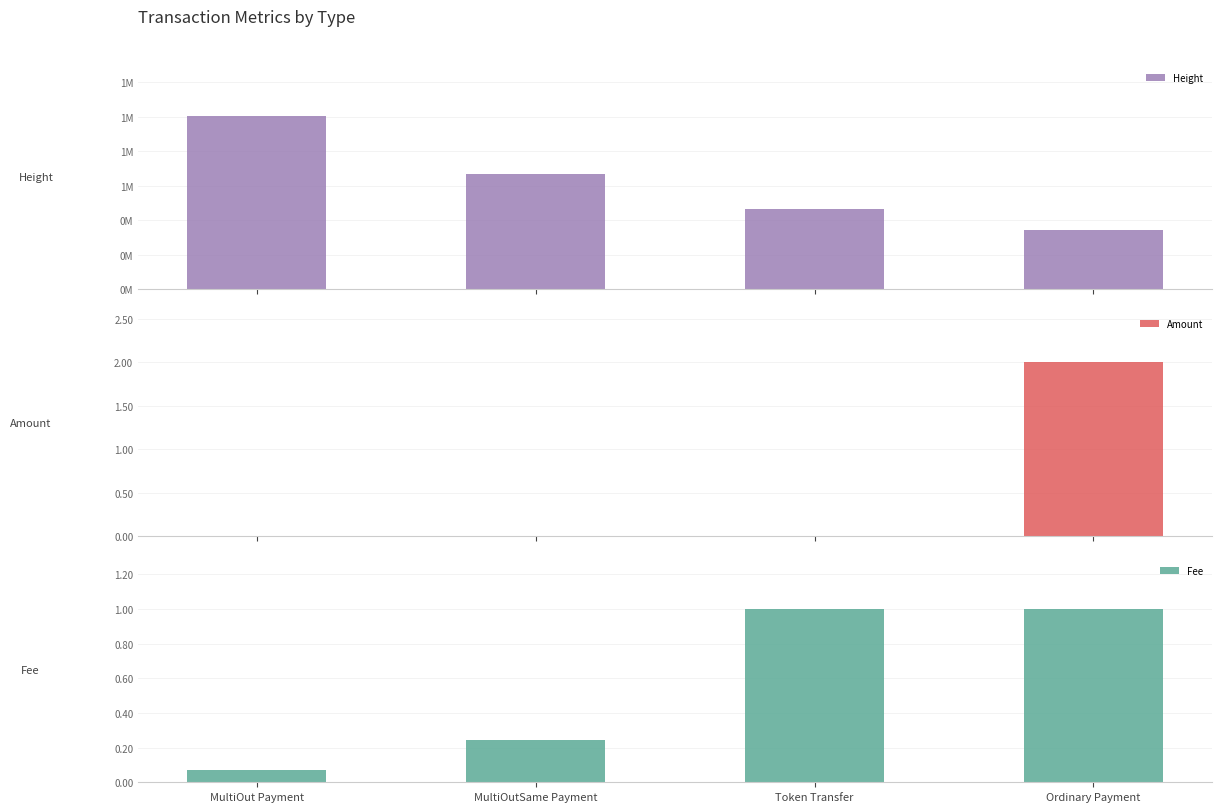

Between Token Transfer and MultiOutSame Payment, which is larger?

MultiOutSame Payment